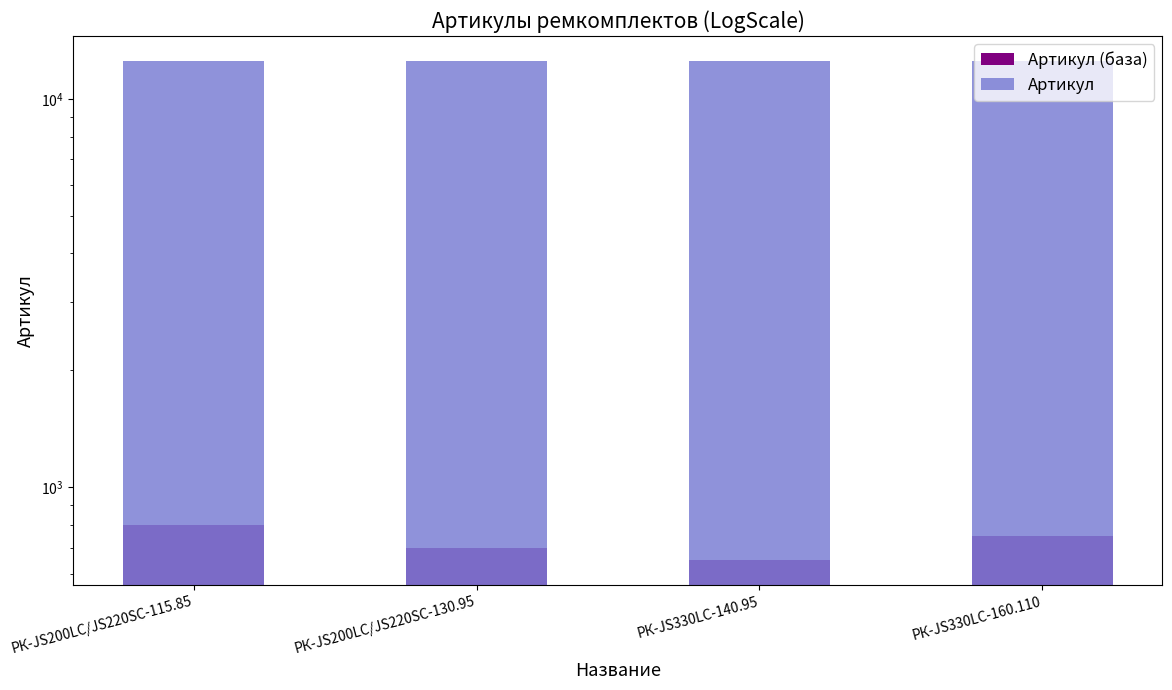

At which label is Артикул (база) closest to 725?

РК-JS200LC/JS220SC-130.95